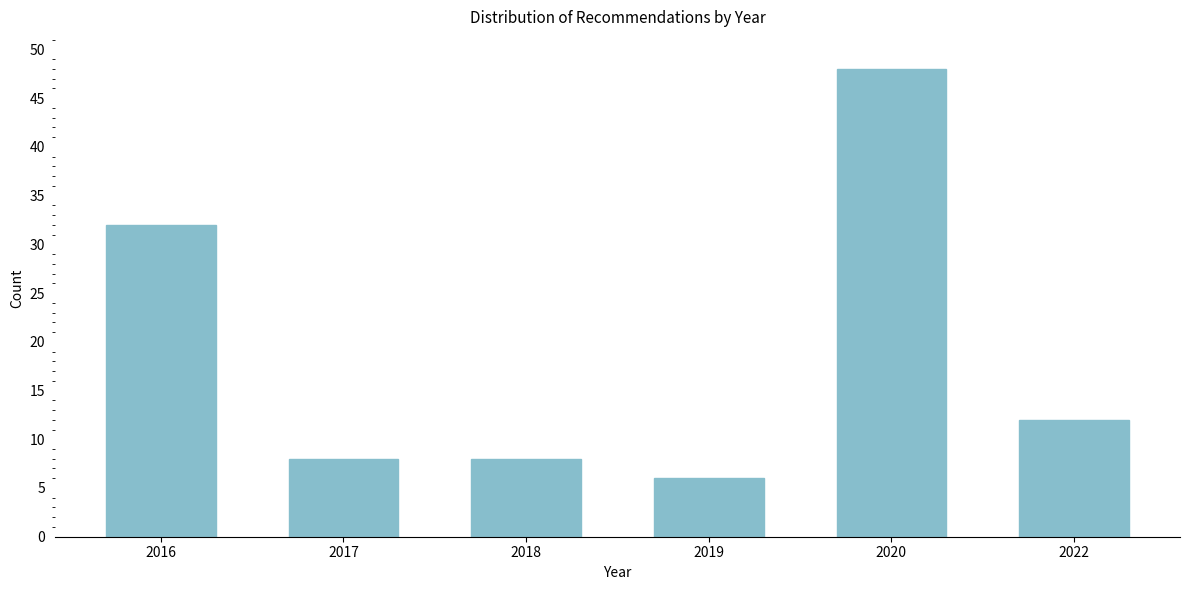

Reading left to right, transcribe all the data shown in this chart.

32	8	8	6	48	12